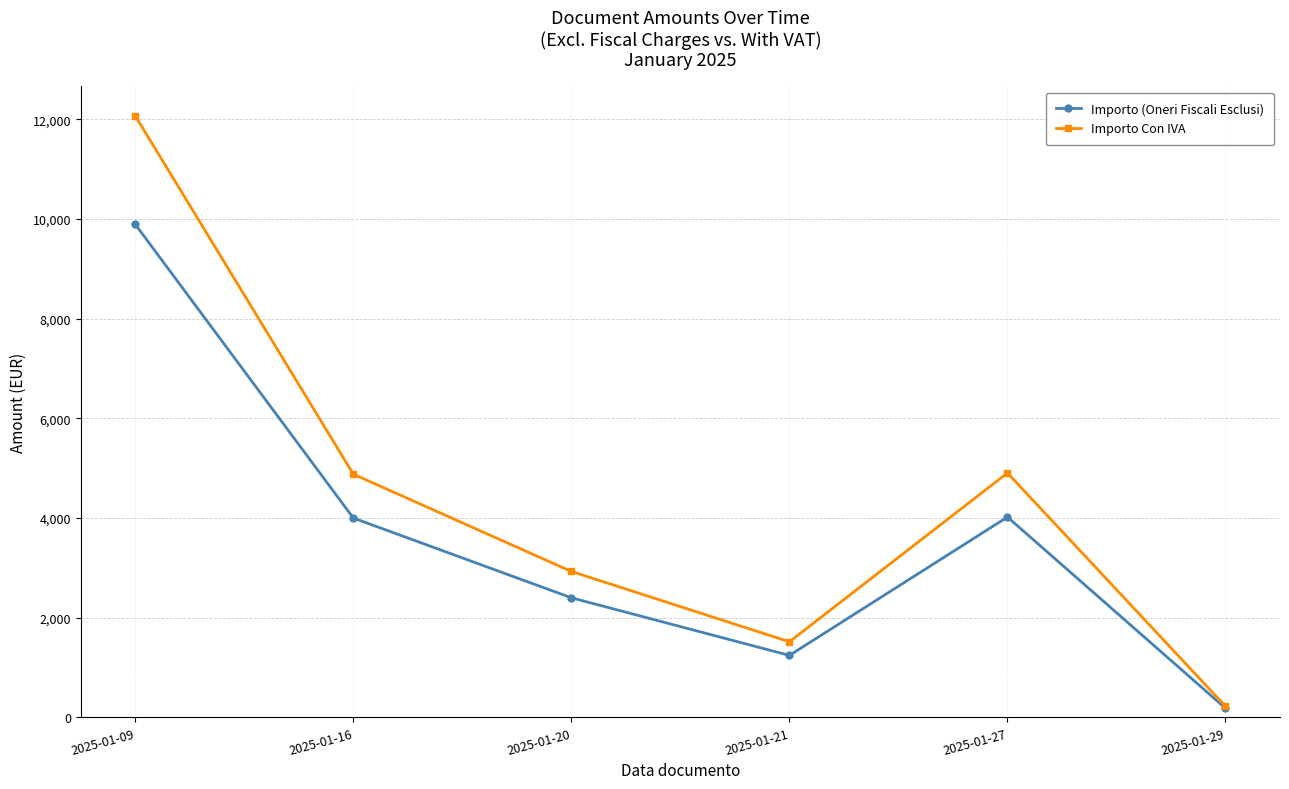

Is it true that Importo (Oneri Fiscali Esclusi) equals 4020.0 at 2025-01-27?

True